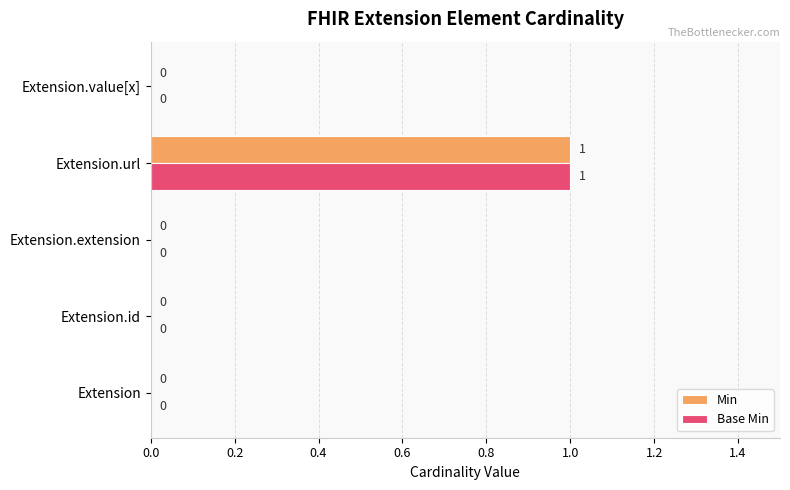

What is the sum of all Min values?

1